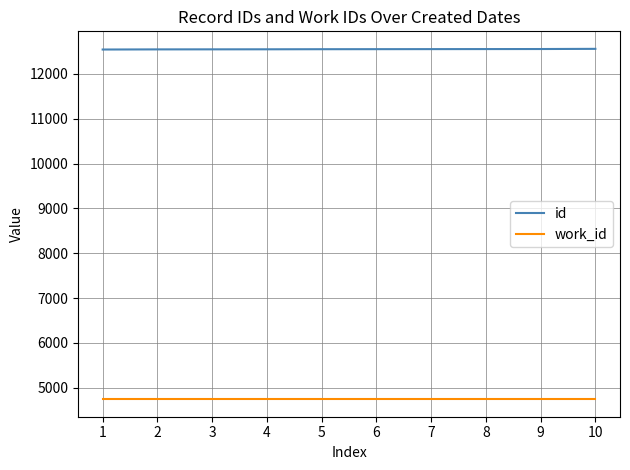

At how many categories does at least one series exceed 5408?

10